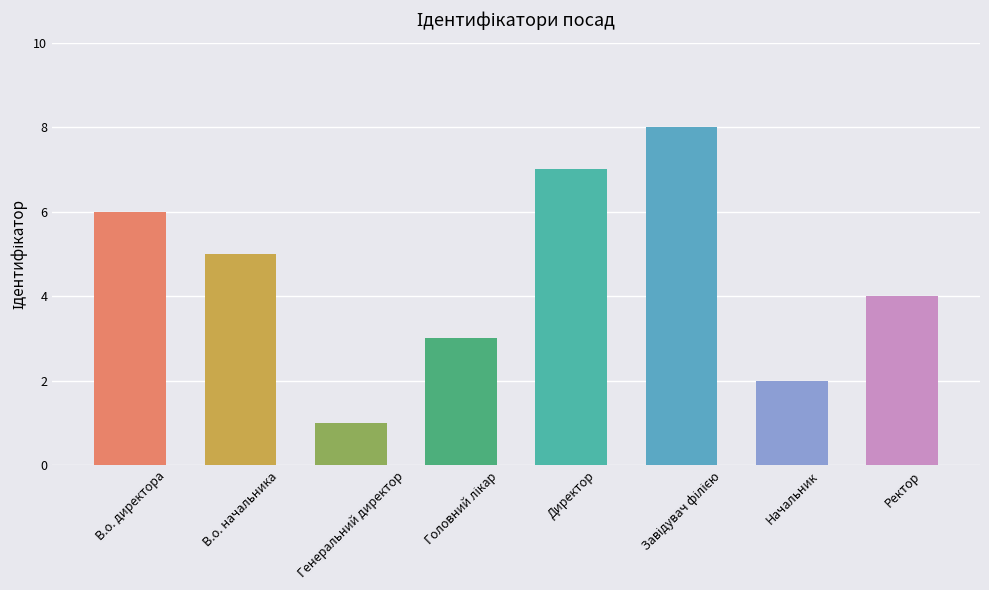

The chart shows a value of 6 at В.о. директора. True or false?

True